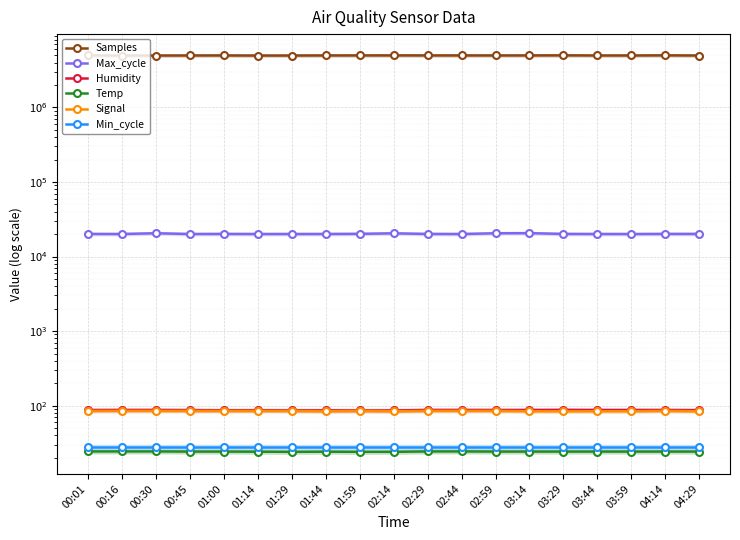

True or false: Samples has a value of 2190370.6 at 02:29.

False